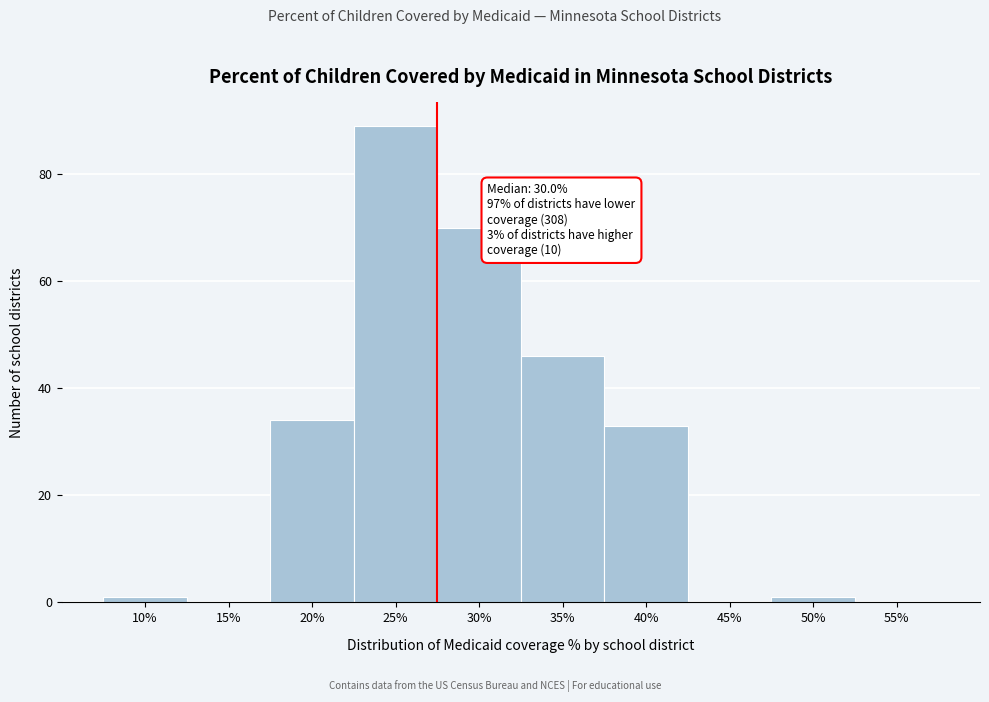

Reading right to left, what are all the values shown in this chart?

55%=0	50%=1	45%=0	40%=33	35%=46	30%=70	25%=89	20%=34	15%=0	10%=1